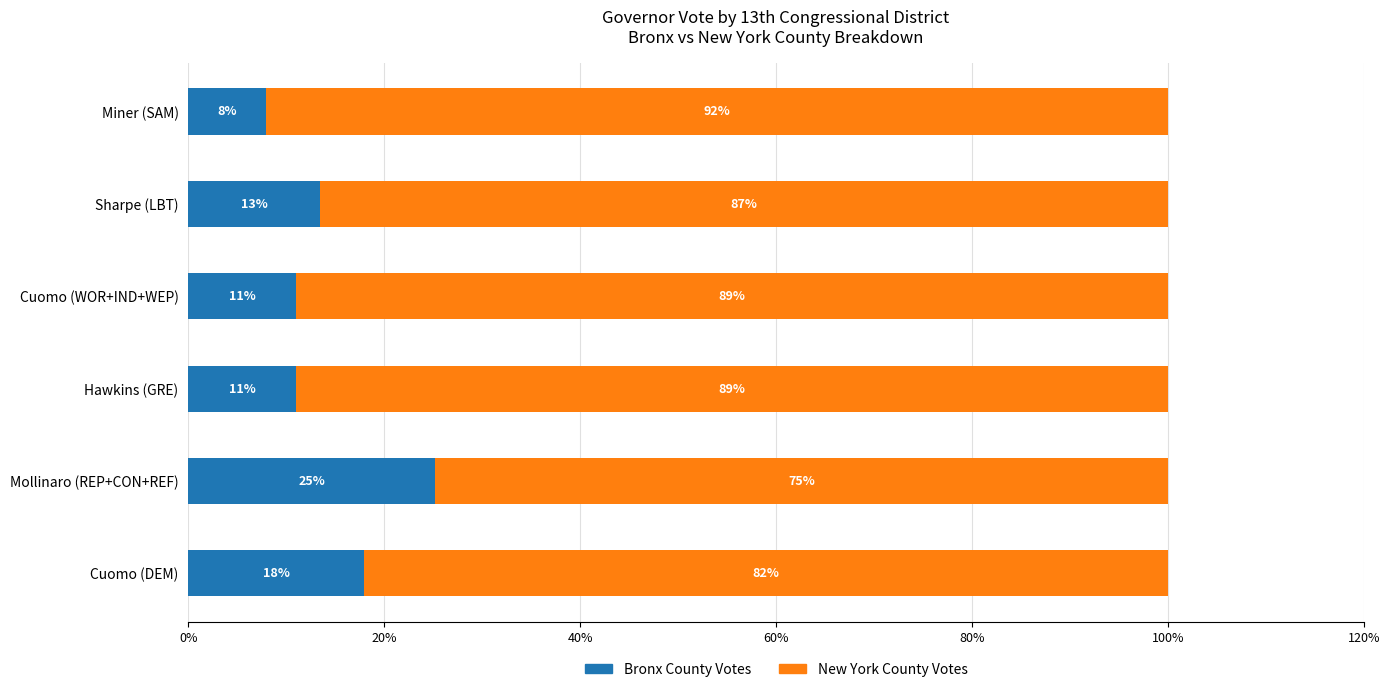

True or false: Bronx County Votes has a value of 1.8 at Miner (SAM).

False